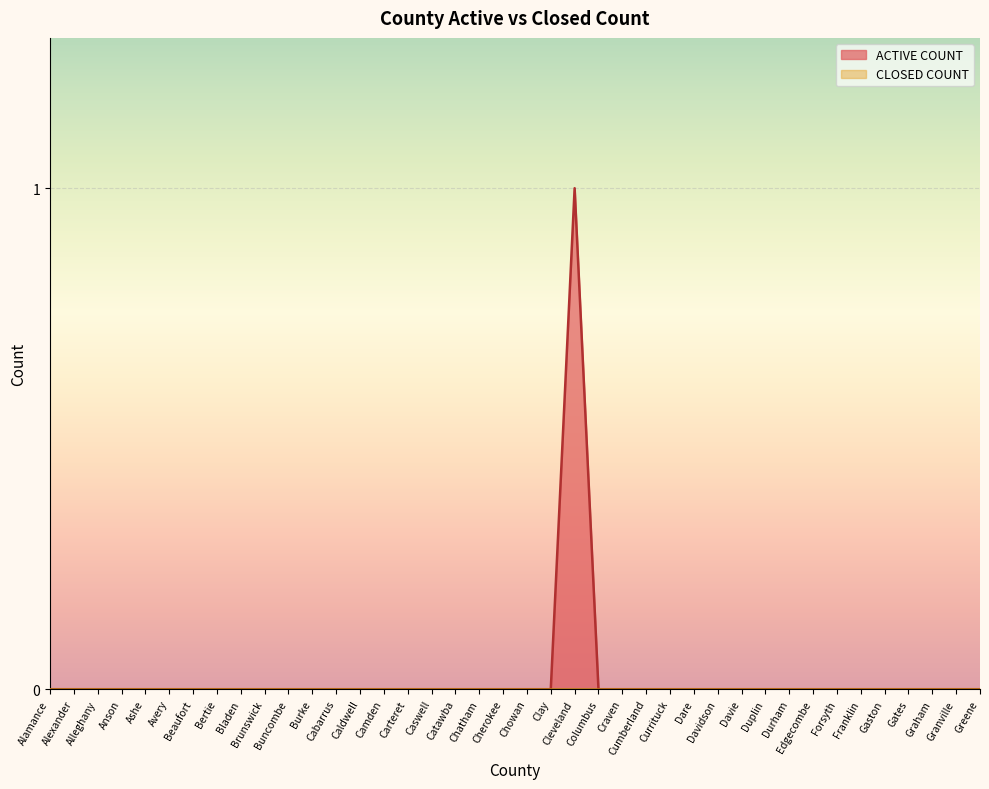

What is the maximum value shown in the chart?

1